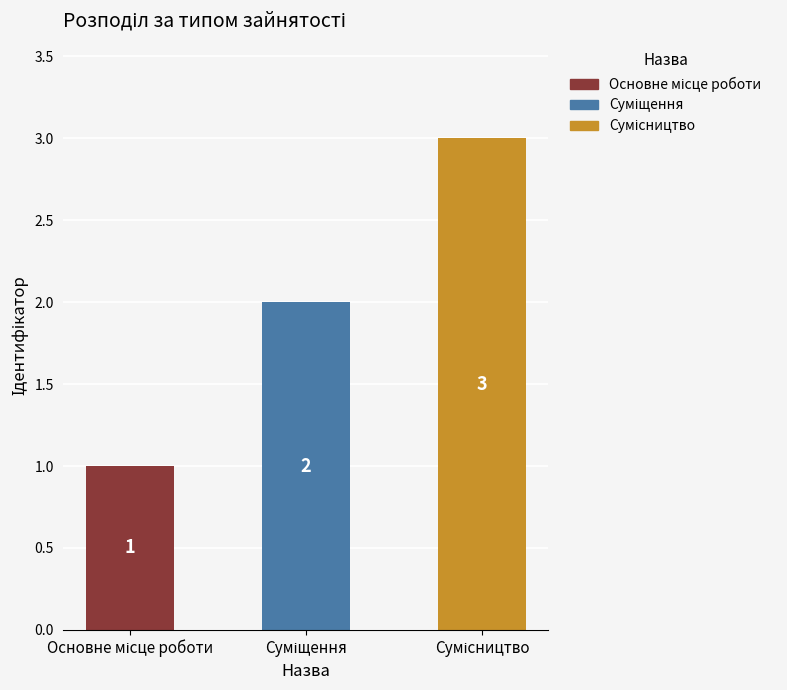

Count the values in the range 1 to 3.

3